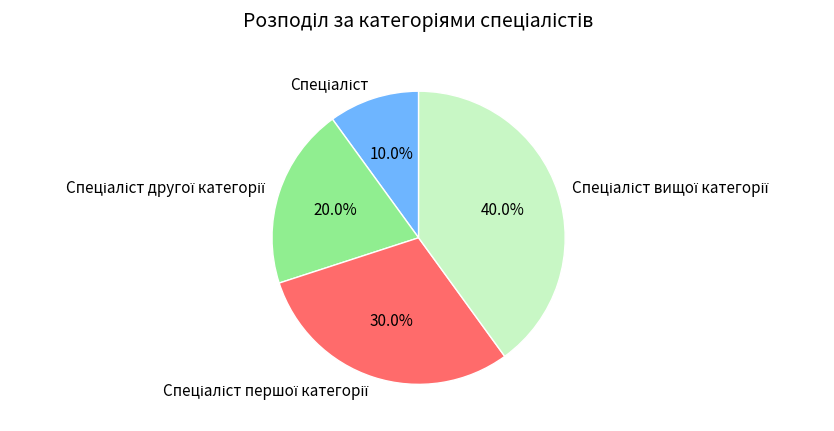

Is there a majority slice in this chart?

No